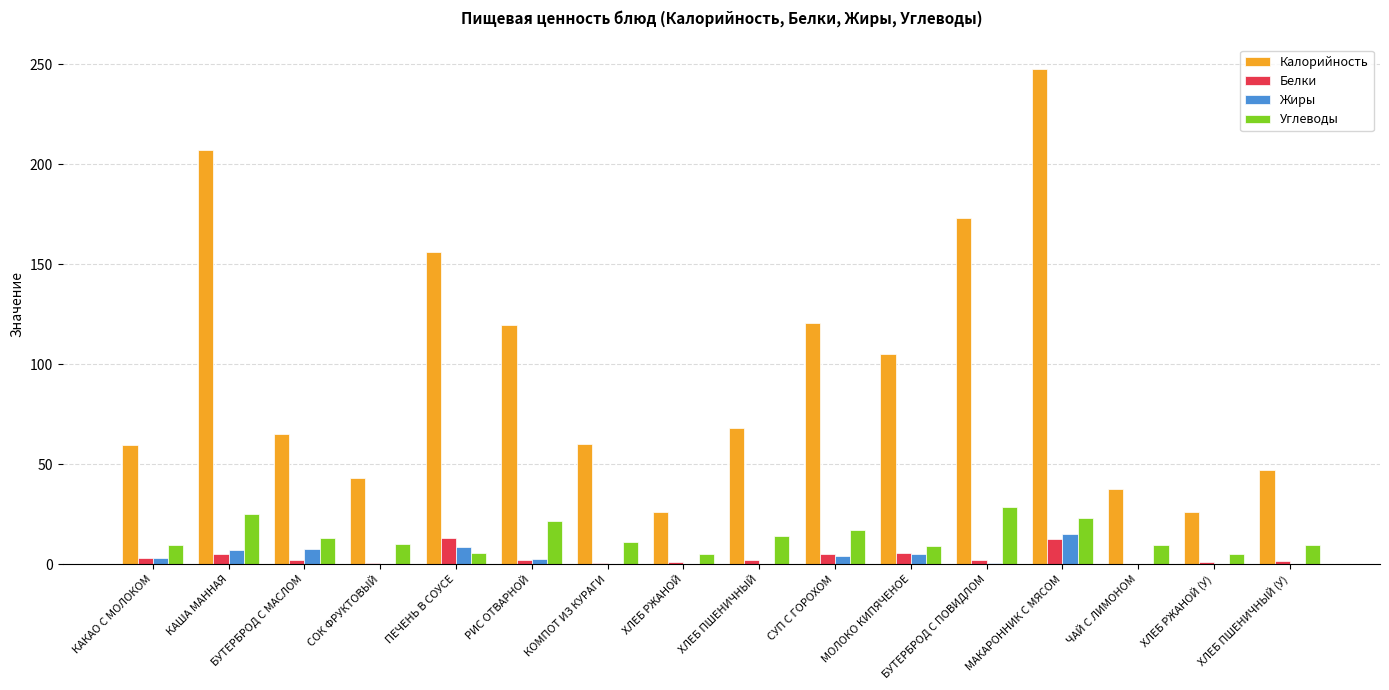

What is the approximate value of Углеводы at ПЕЧЕНЬ В СОУСЕ?

5.7